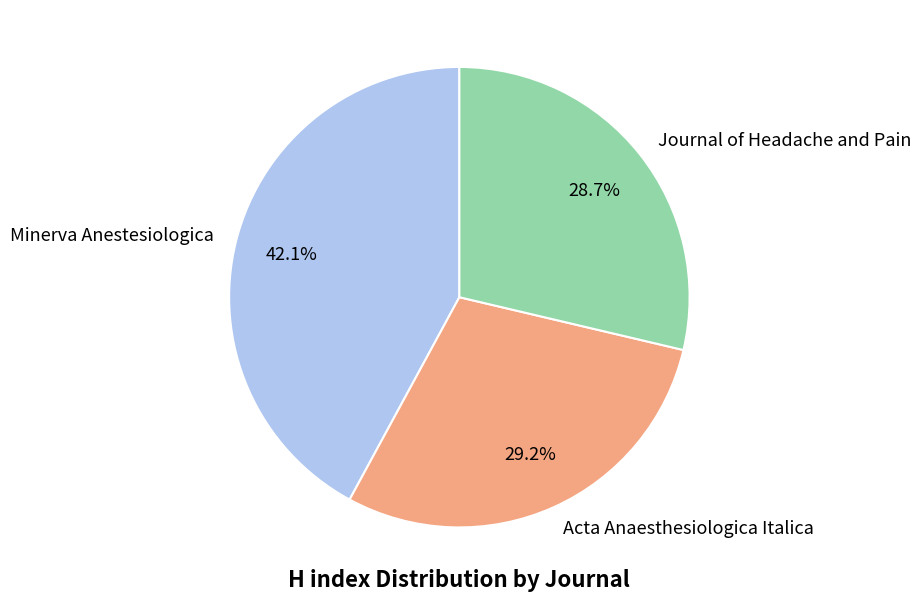

What percentage is the Journal of Headache and Pain slice, to the nearest percent?

29%